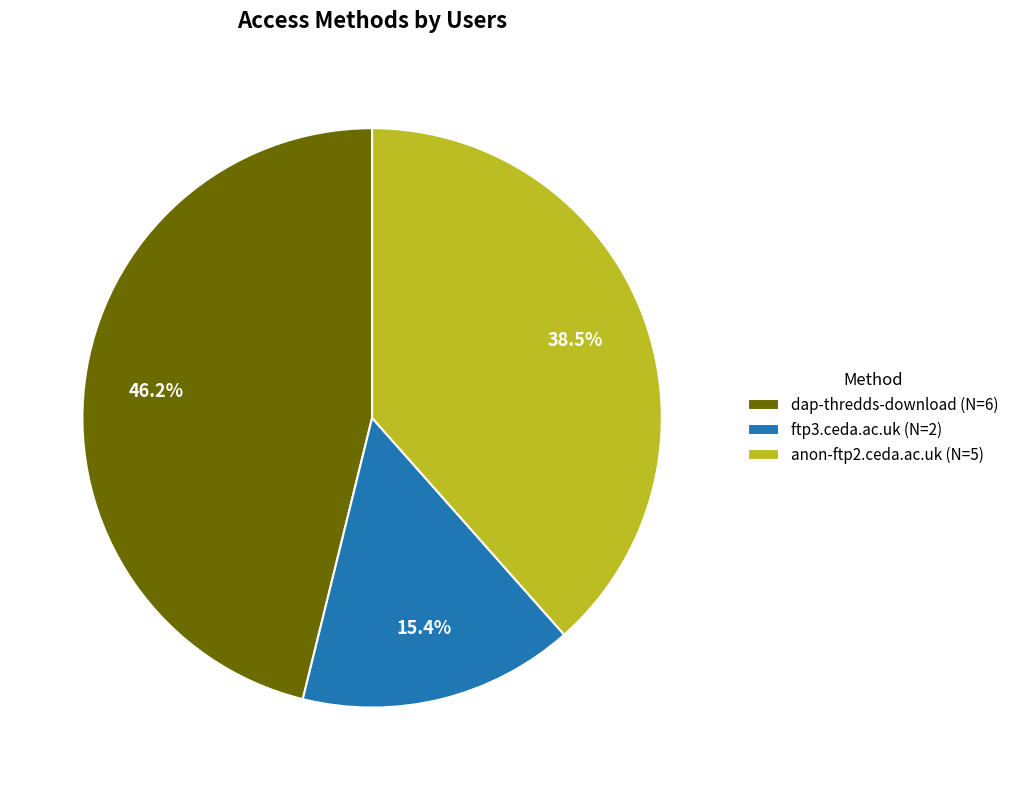

How many segments does this pie chart have?

3